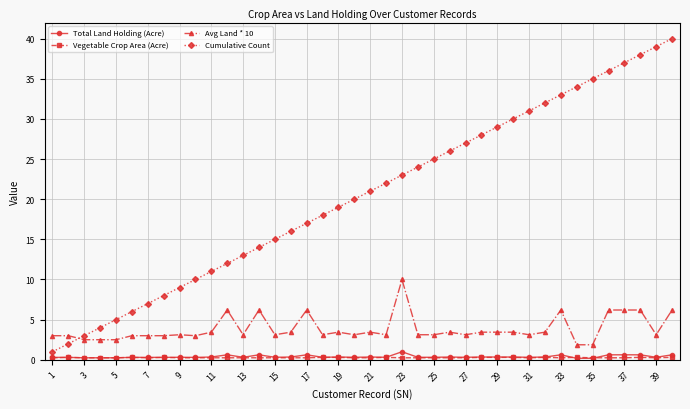

True or false: Avg Land * 10 and Total Land Holding (Acre) intersect in this chart.

False